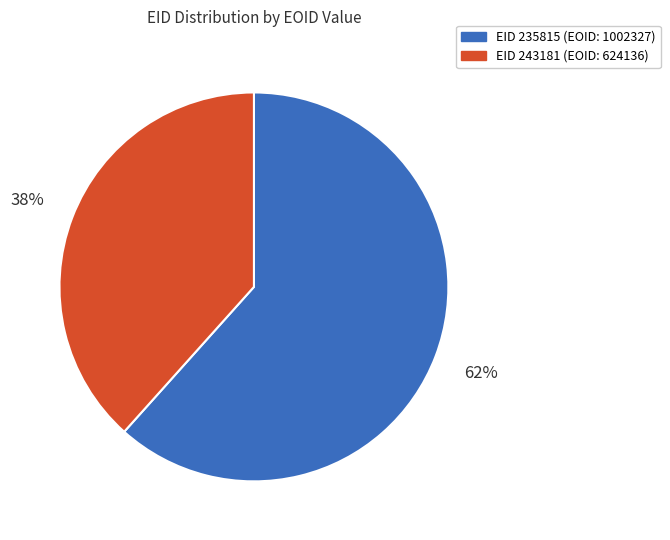

To the nearest percent, what percentage of the pie is EID 235815 (EOID: 1002327)?

62%